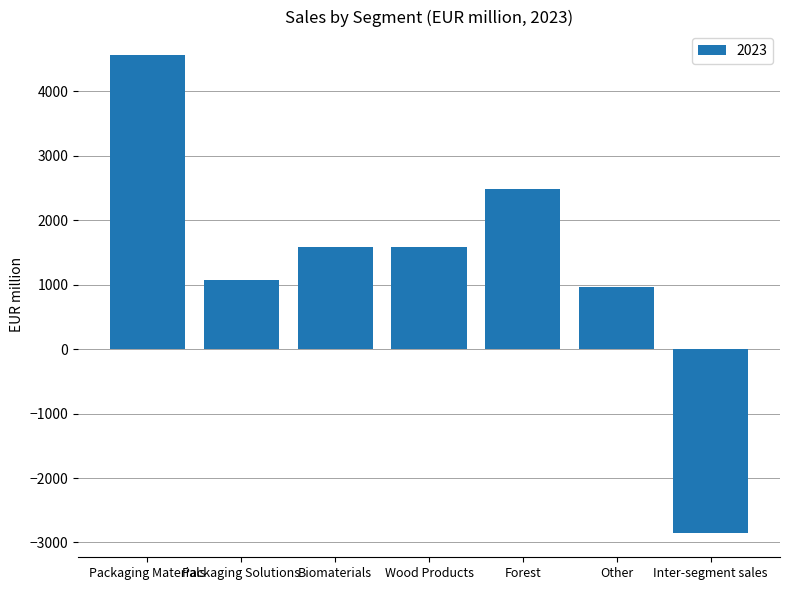

What is the label of the 5th bar from the right?

Biomaterials